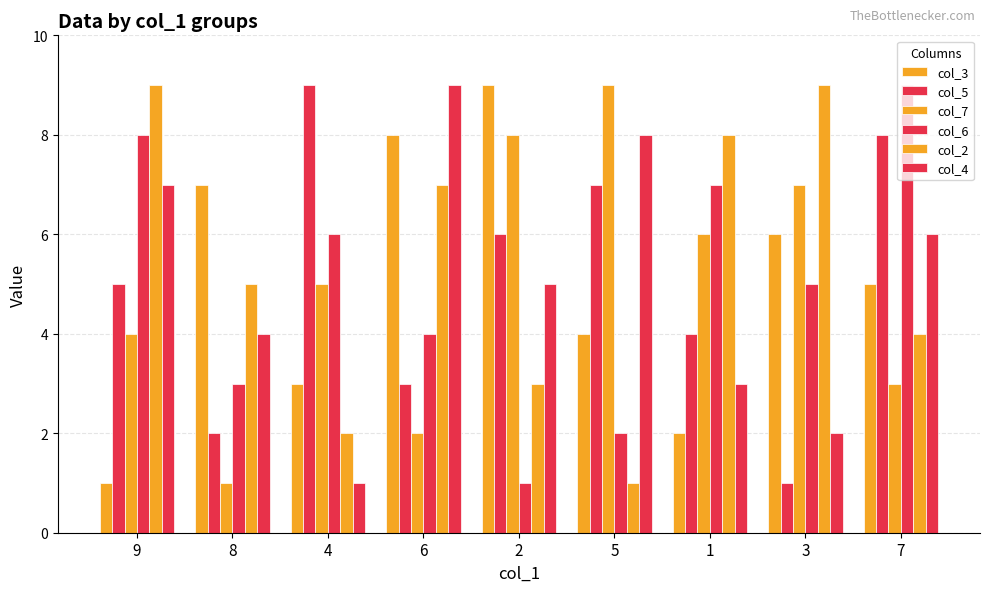

Where does the col_6 series first go above 5?

9